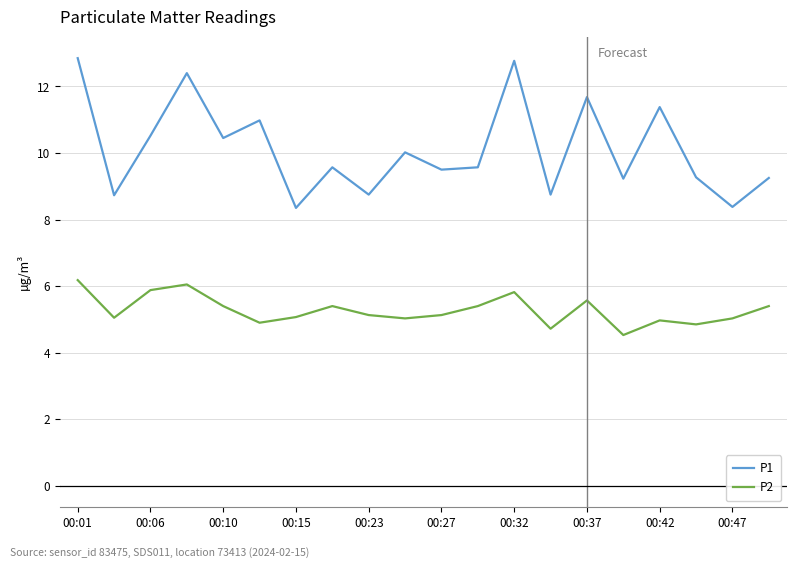

Which series has the largest total across all categories?

P1